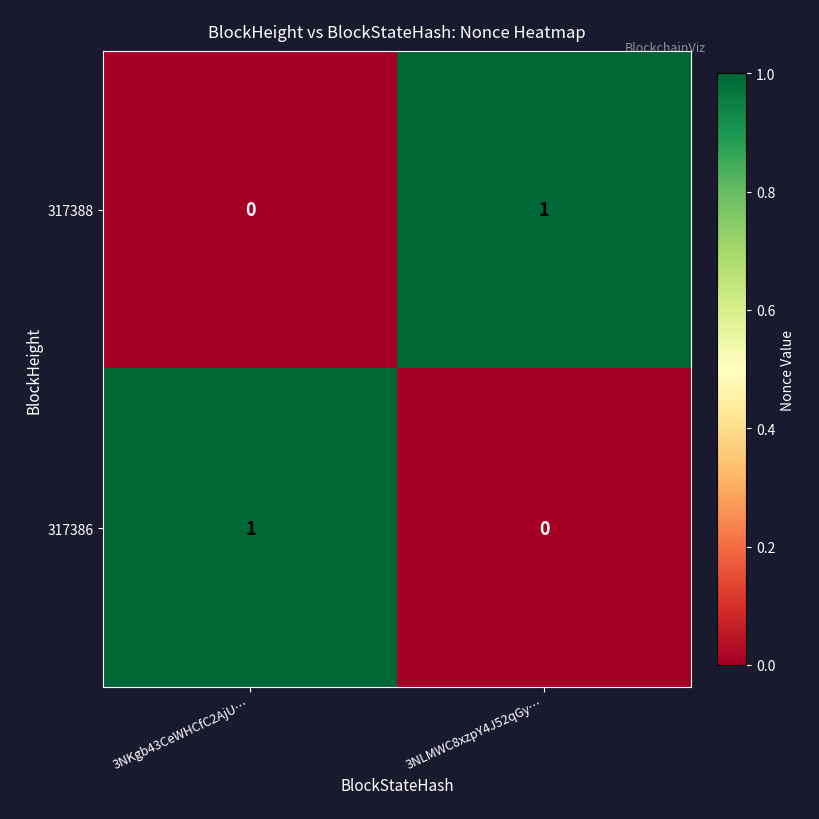

Is it true that 317388 equals 2 at 3NLMWC8xzpY4J52qGy…?

False